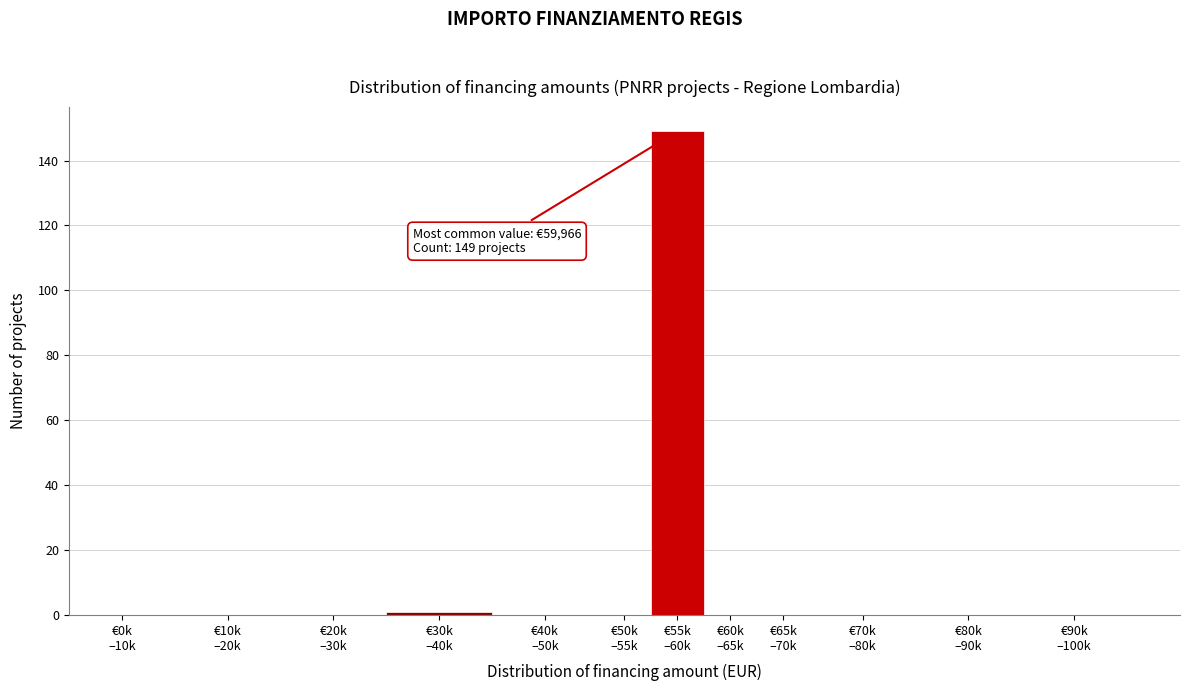

What is the maximum value shown in the chart?

149